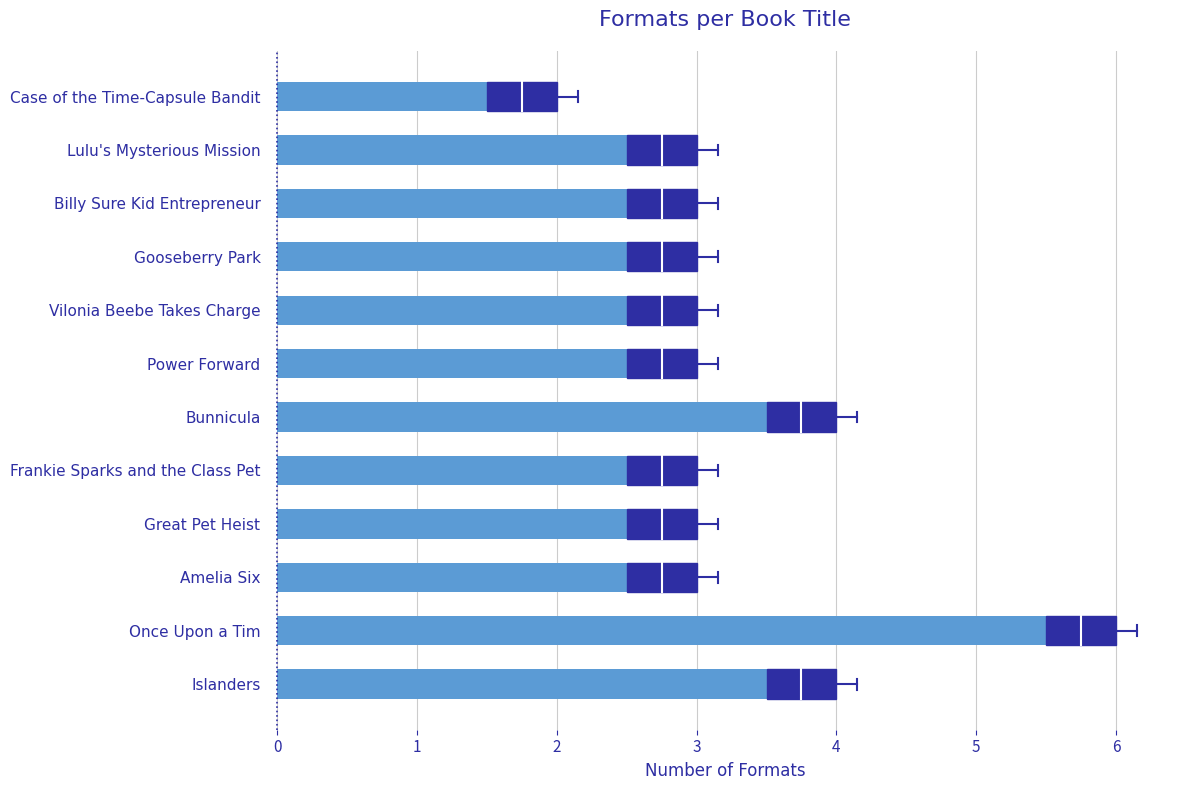

Reading bottom to top, list all the values displayed in this chart.

Islanders=4	Once Upon a Tim=6	Amelia Six=3	Great Pet Heist=3	Frankie Sparks and the Class Pet=3	Bunnicula=4	Power Forward=3	Vilonia Beebe Takes Charge=3	Gooseberry Park=3	Billy Sure Kid Entrepreneur=3	Lulu's Mysterious Mission=3	Case of the Time-Capsule Bandit=2